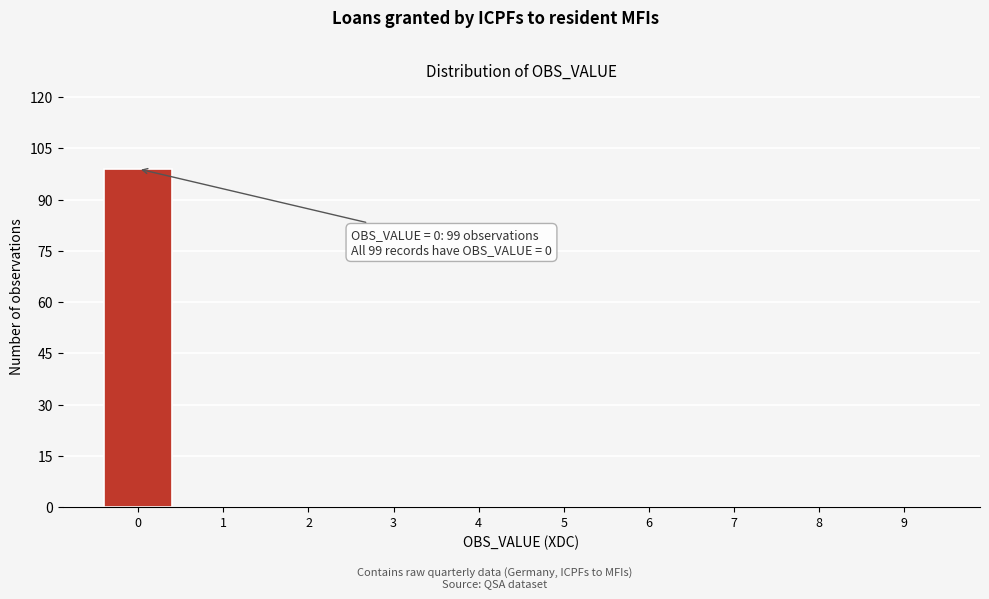

Over which range of the x-axis is the bar tallest?

-0.5 to 0.5